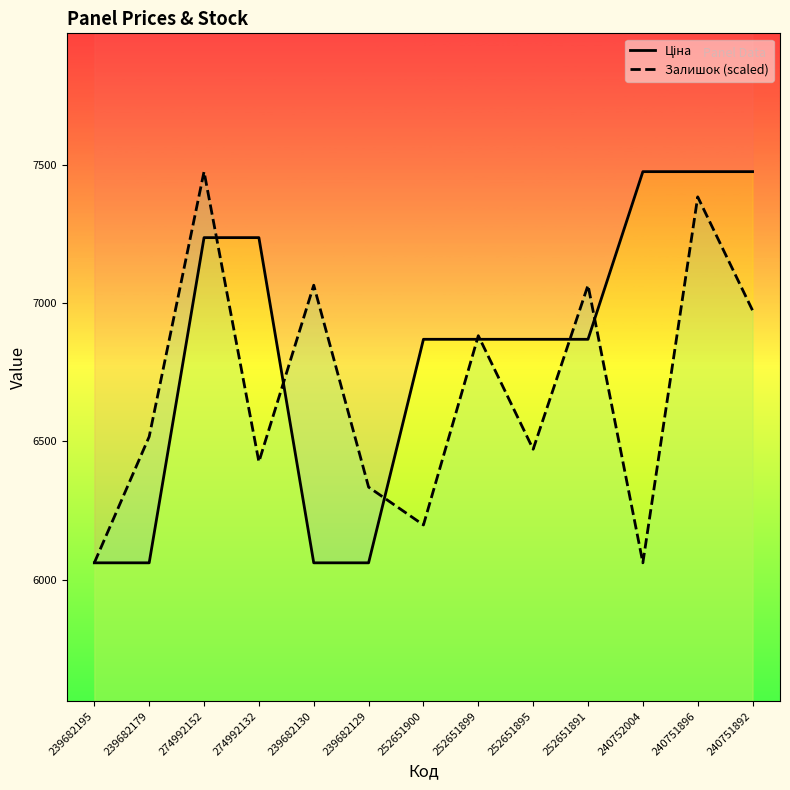

Which label corresponds to the smallest value in the chart?

239682195